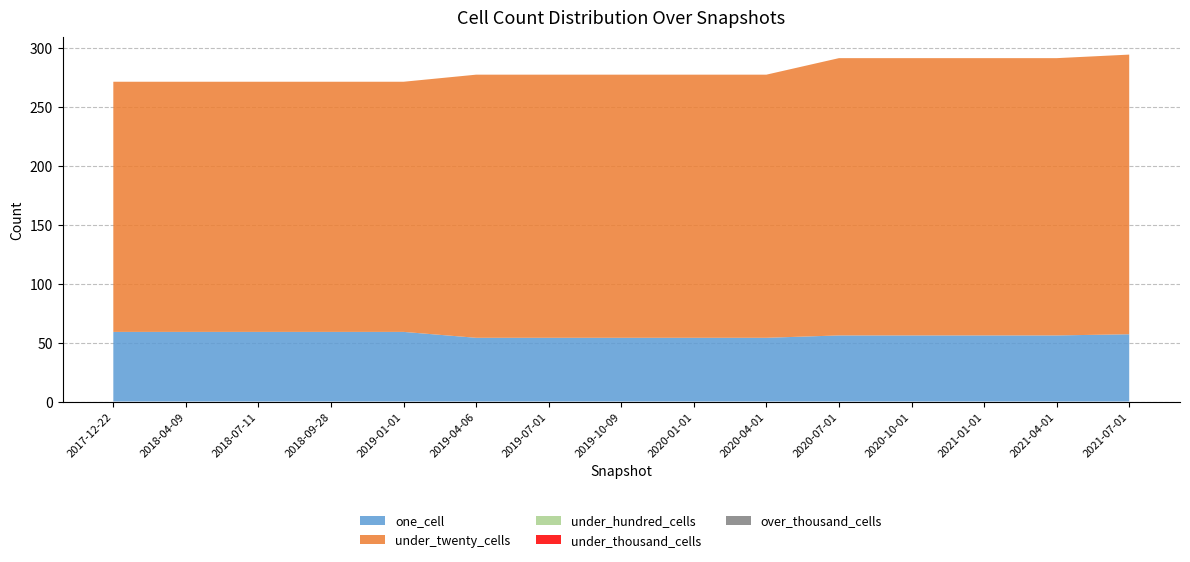

Reading right to left, extract all data points from this chart.

one_cell: 57	56	56	56	56	54	54	54	54	54	59	59	59	59	59
under_twenty_cells: 237	235	235	235	235	223	223	223	223	223	212	212	212	212	212
under_hundred_cells: 0	0	0	0	0	0	0	0	0	0	0	0	0	0	0
under_thousand_cells: 0	0	0	0	0	0	0	0	0	0	0	0	0	0	0
over_thousand_cells: 0	0	0	0	0	0	0	0	0	0	0	0	0	0	0